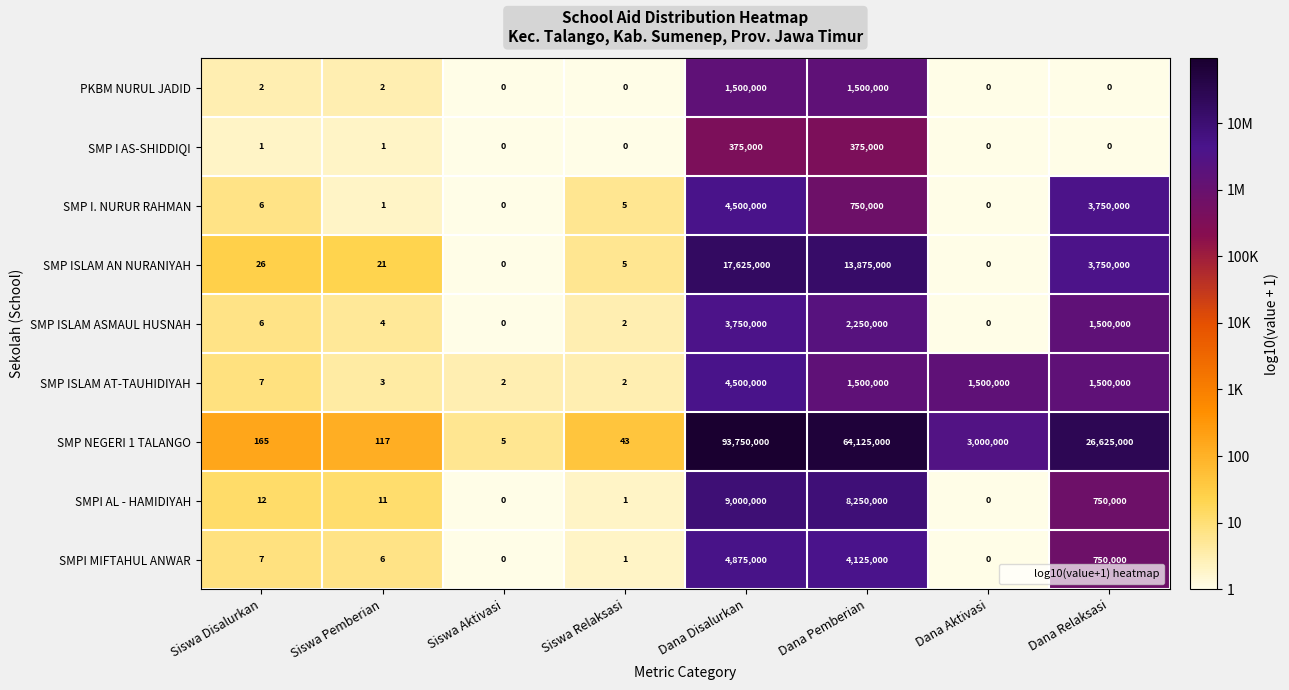

What is the highest value of the SMP ISLAM AN NURANIYAH series?

17625000